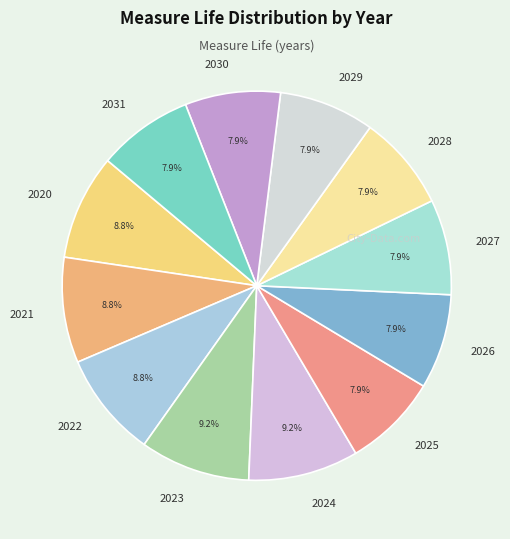

Is there any slice that represents more than half of the pie?

No